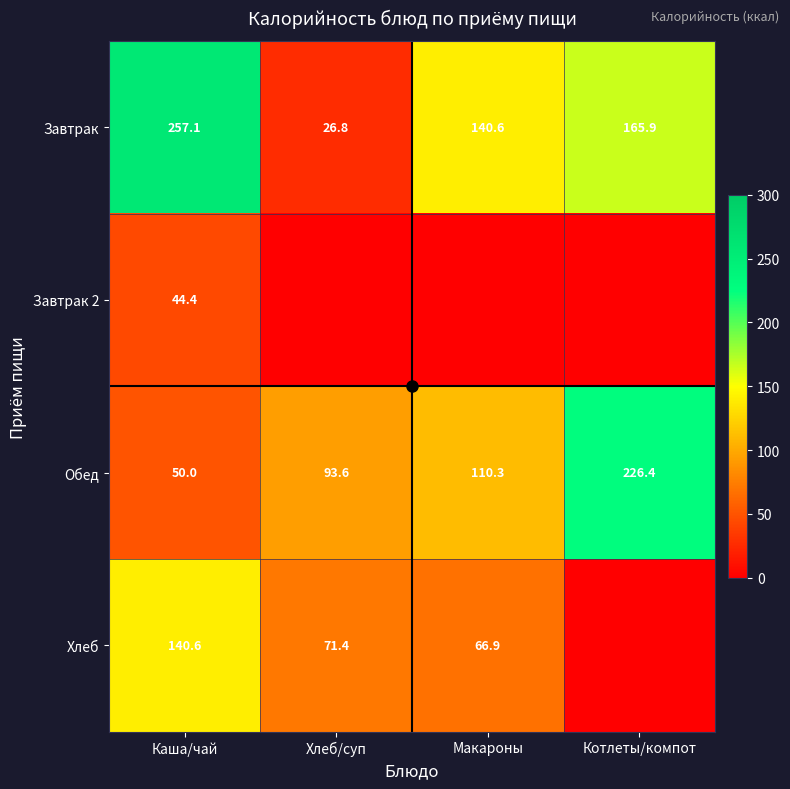

What is the lowest value of the Завтрак series?

26.8